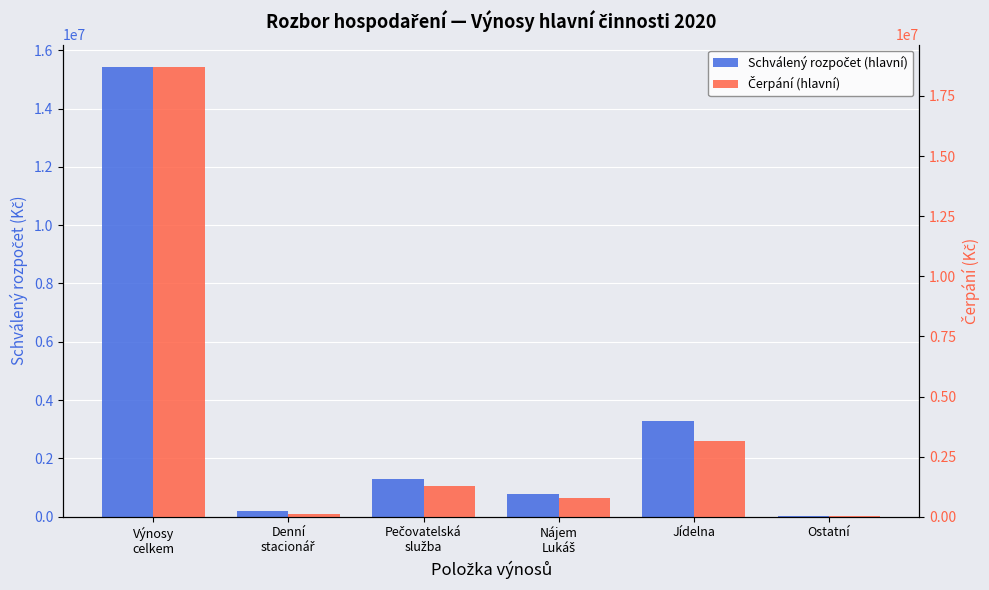

Which series has the largest total across all categories?

Čerpání (hlavní)